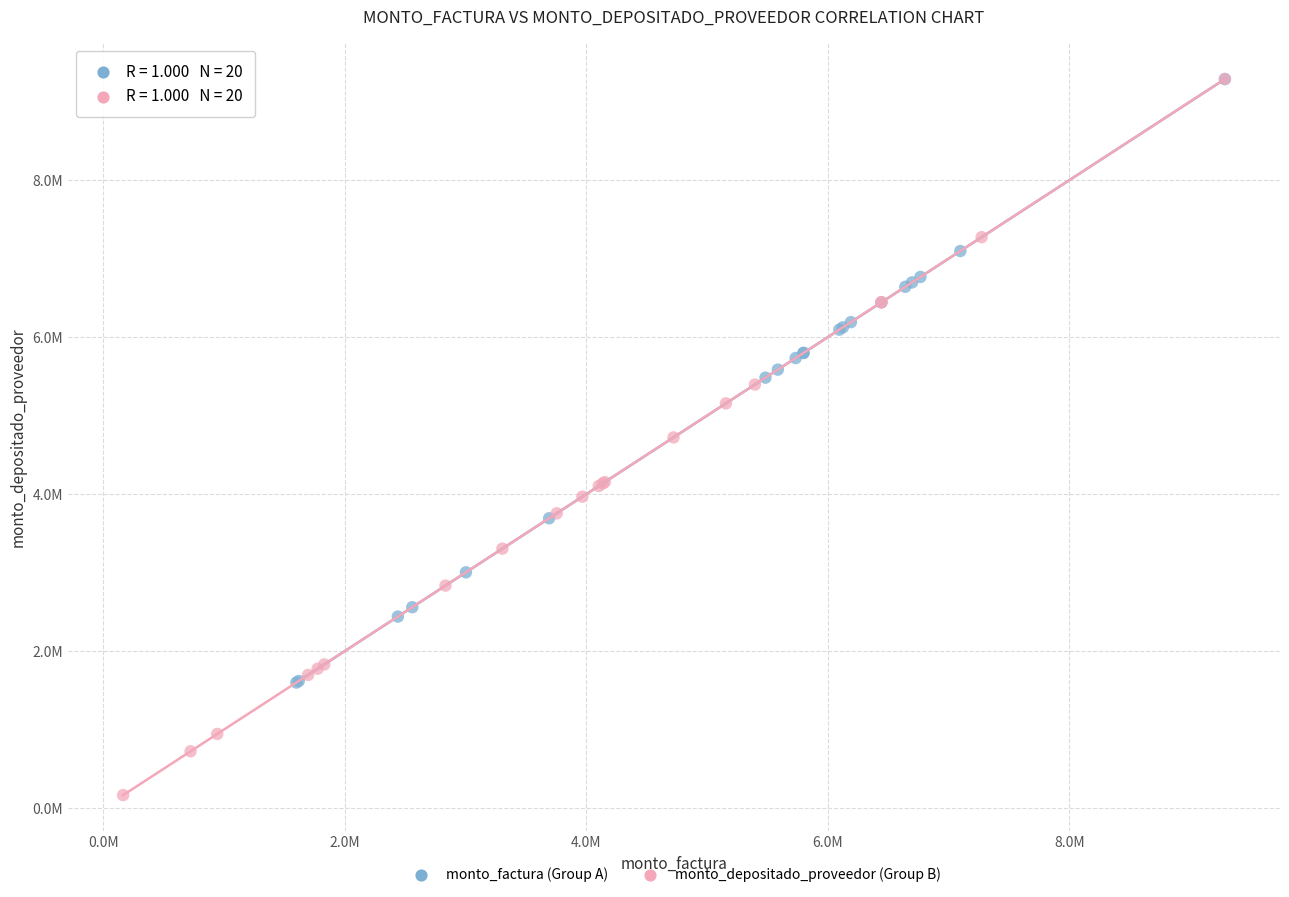

Which series has the widest spread of Y values?

monto_depositado_proveedor (Group B)